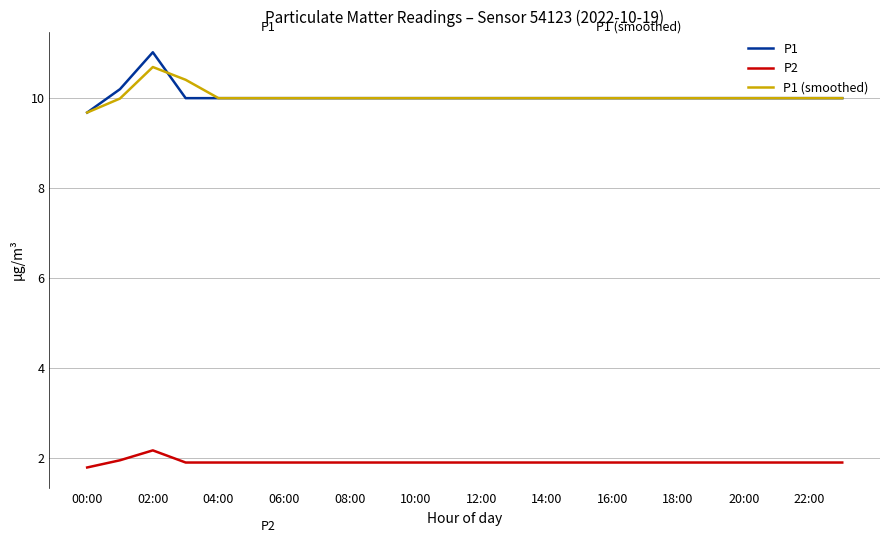

What is the minimum value shown in the chart?

1.8